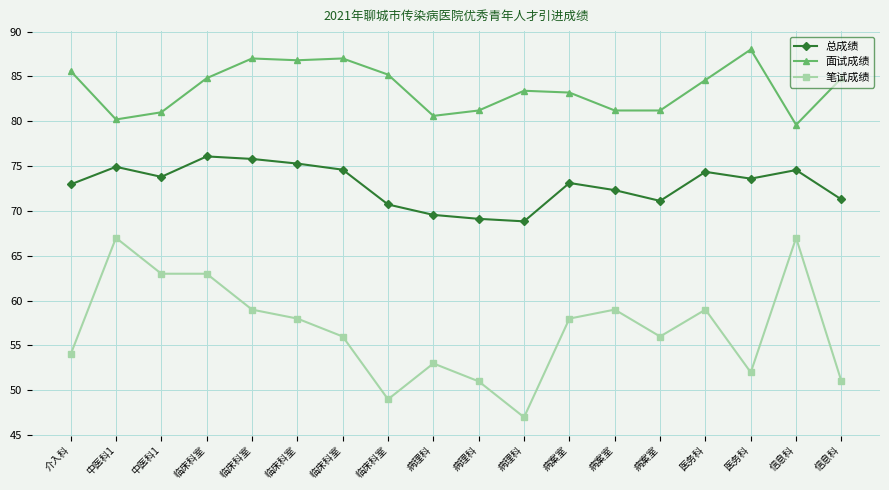

Which category has the lowest value in the 总成绩 series?

病理科